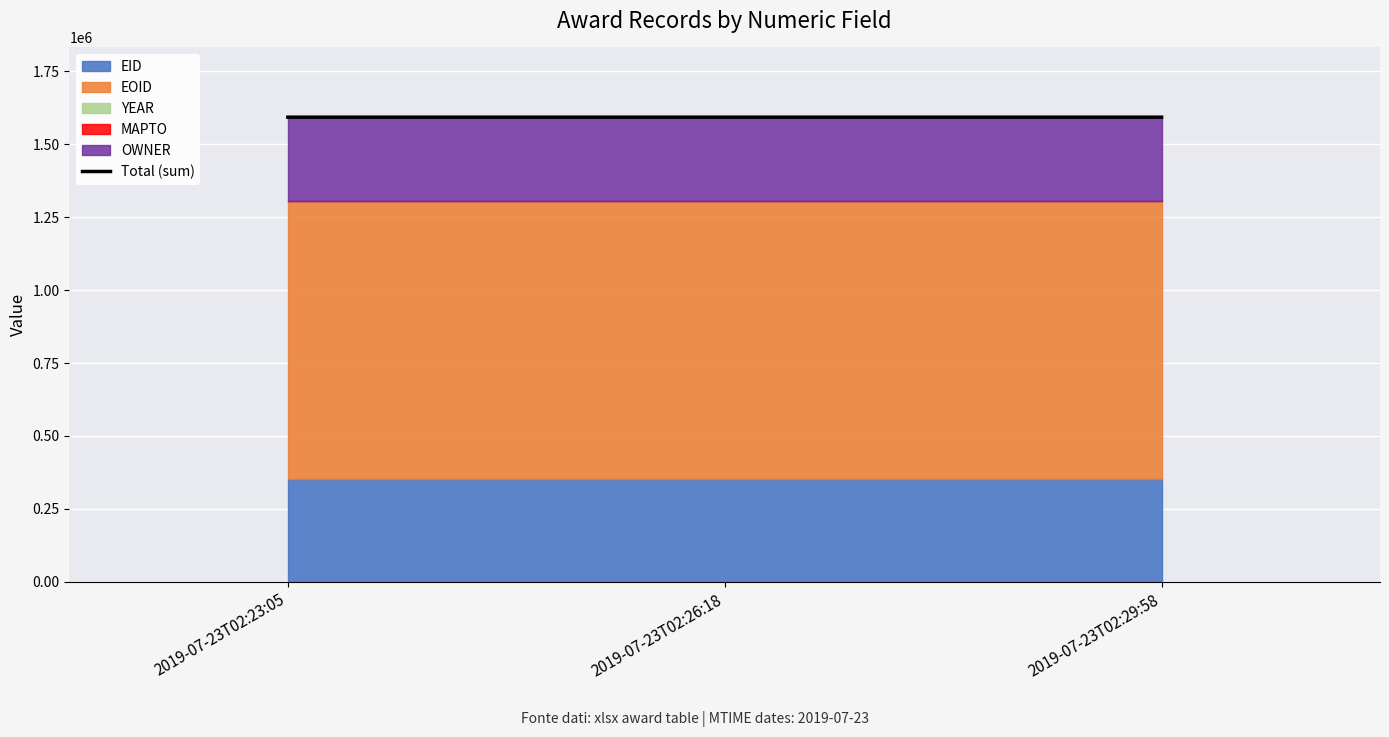

At which label is the value closest to 1591918?

2019-07-23T02:26:18